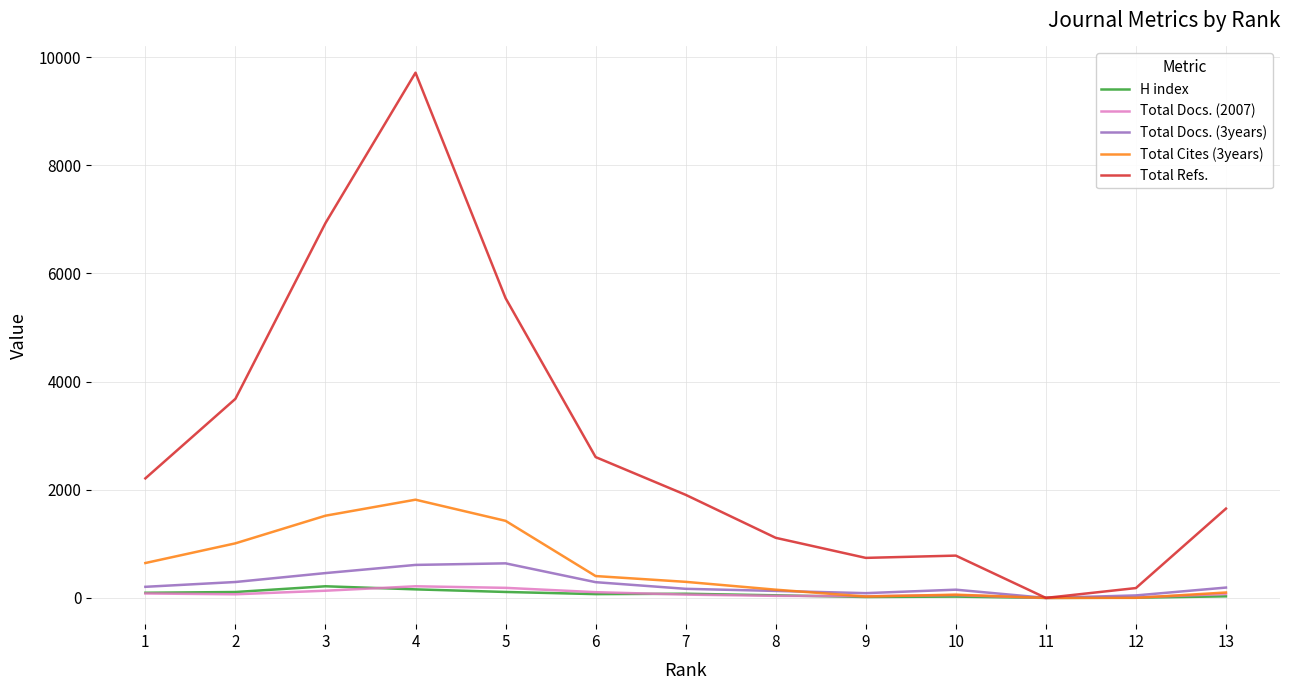

The value of Total Refs. at 4 is 9711. True or false?

True